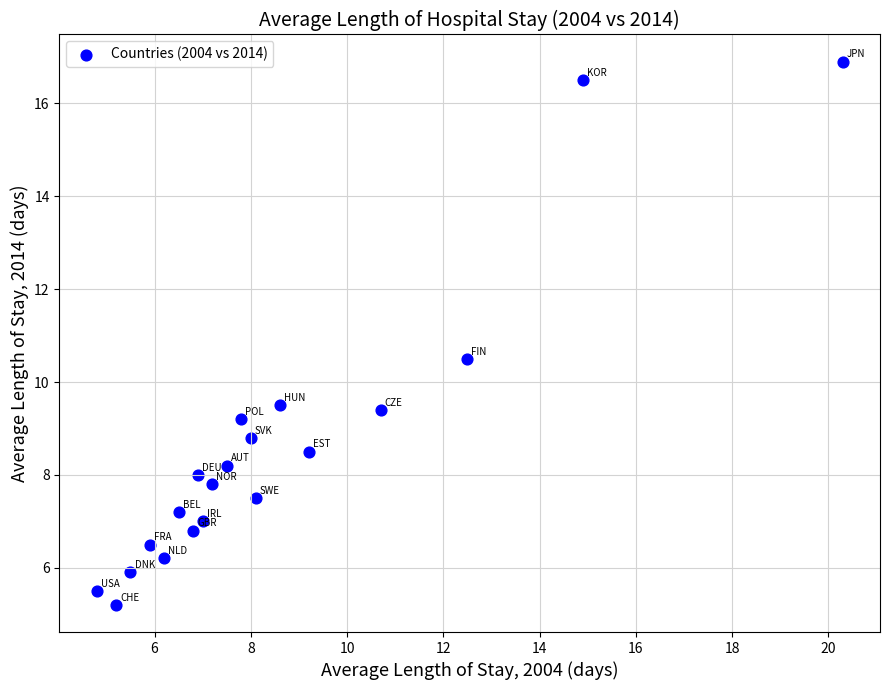

What Y value in the scatter plot is closest to 11?

10.5